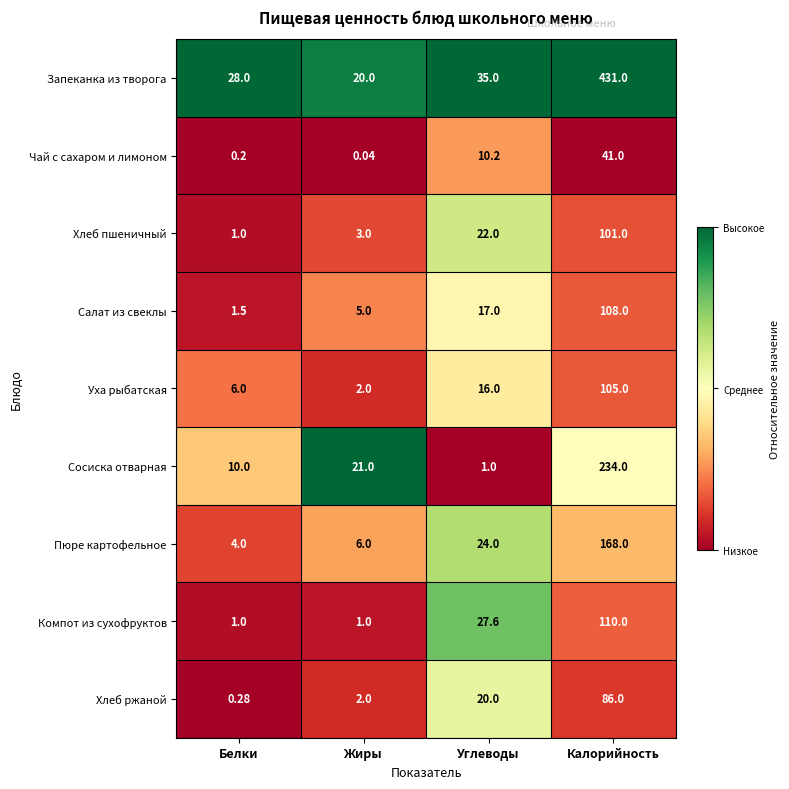

Rank the categories by Чай с сахаром и лимоном value from lowest to highest.

Жиры, Белки, Углеводы, Калорийность